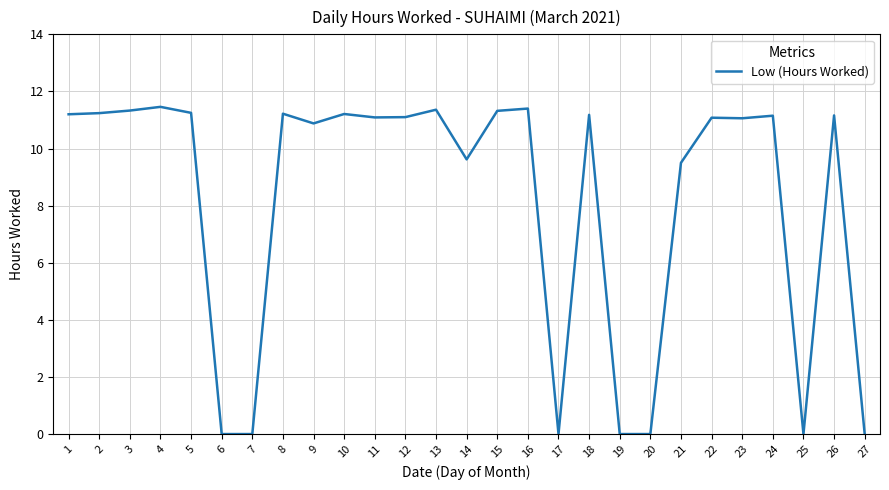

Is it true that the value at 5 is 11.2?

True